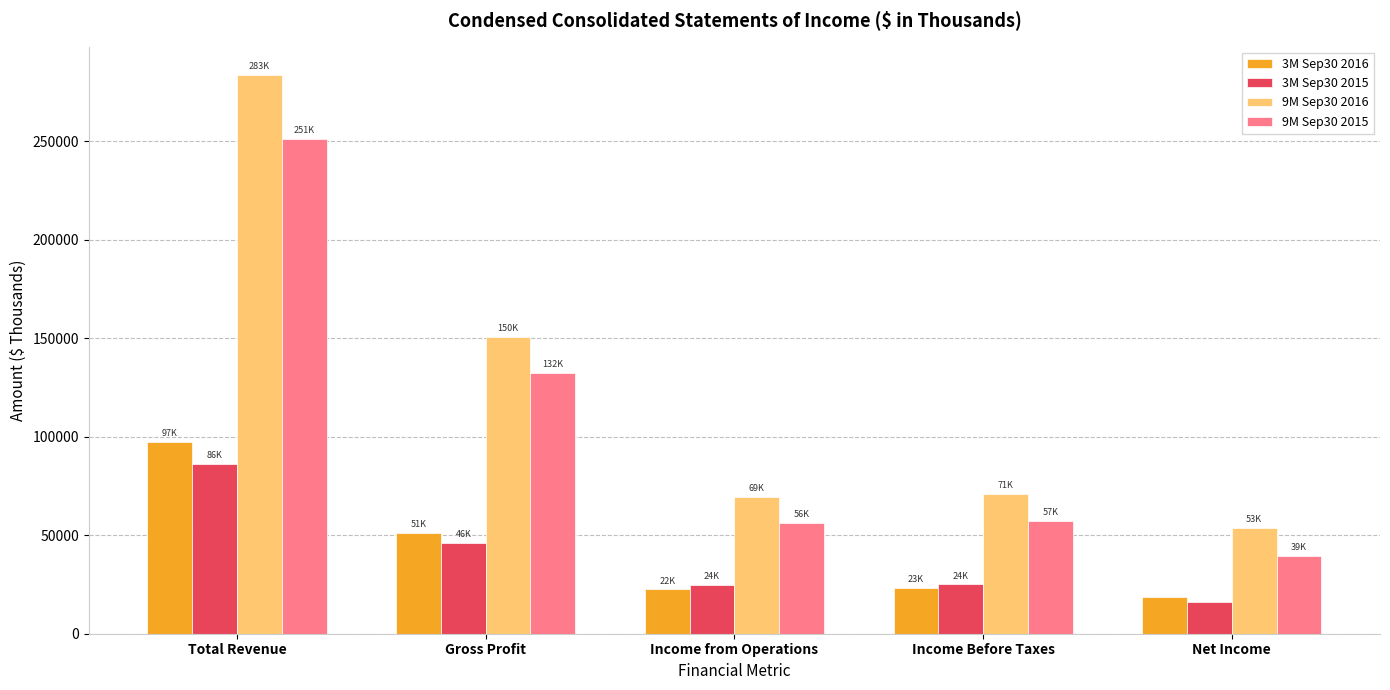

What is the sum of the 9M Sep30 2015 values at Income from Operations and Net Income?

95584